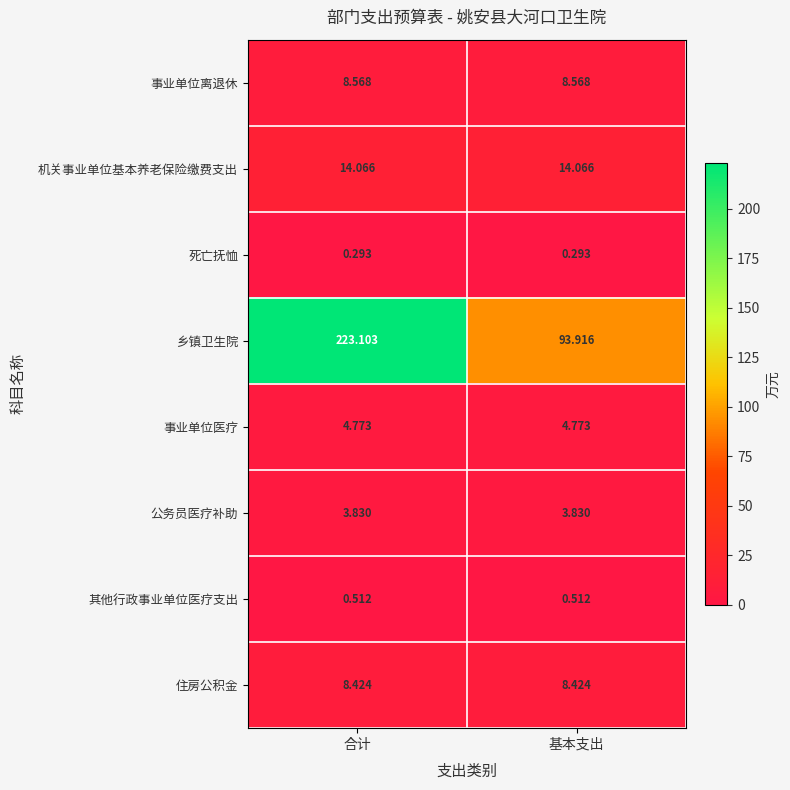

What is the spread (max minus min) of values at 基本支出?

93.6